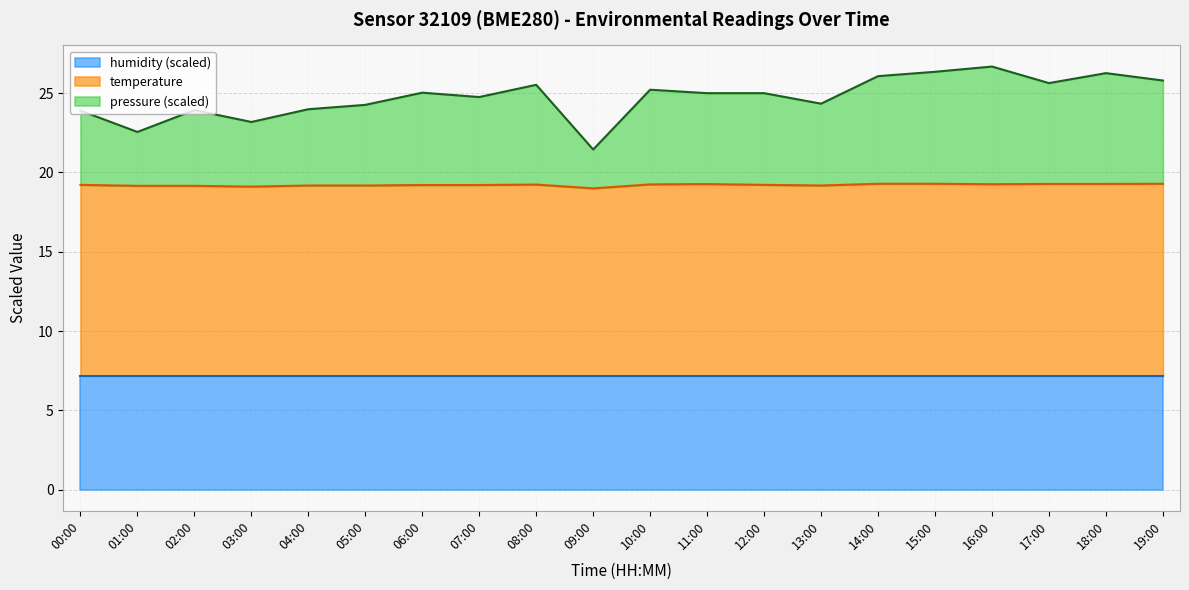

True or false: pressure and temperature intersect in this chart.

False